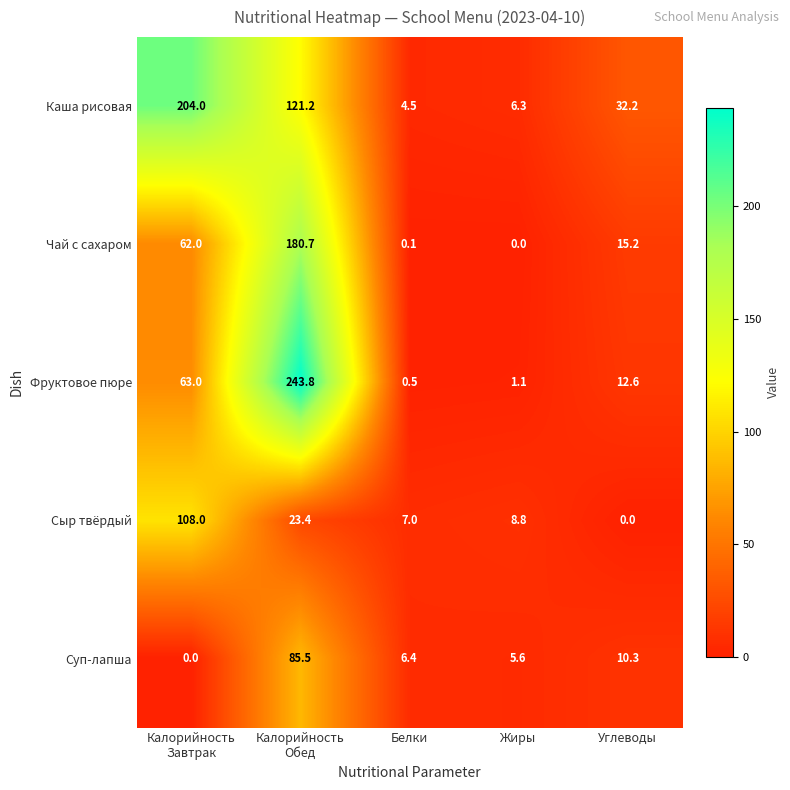

The value of Суп-лапша at Углеводы is 10.3. True or false?

True